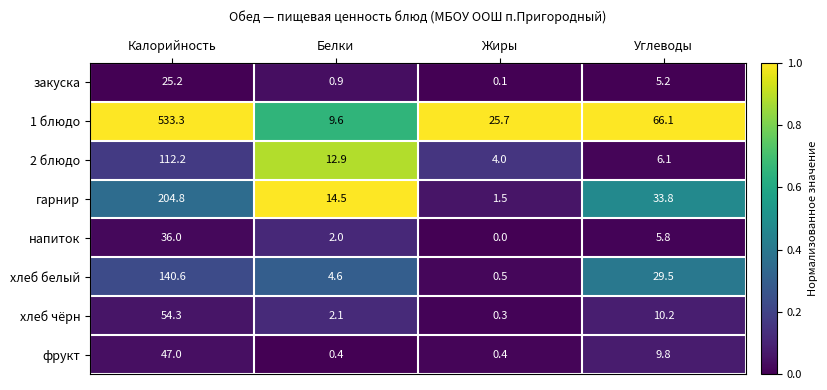

List the series in order of their peak value, lowest first.

закуска, напиток, фрукт, хлеб чёрн, 2 блюдо, хлеб белый, гарнир, 1 блюдо